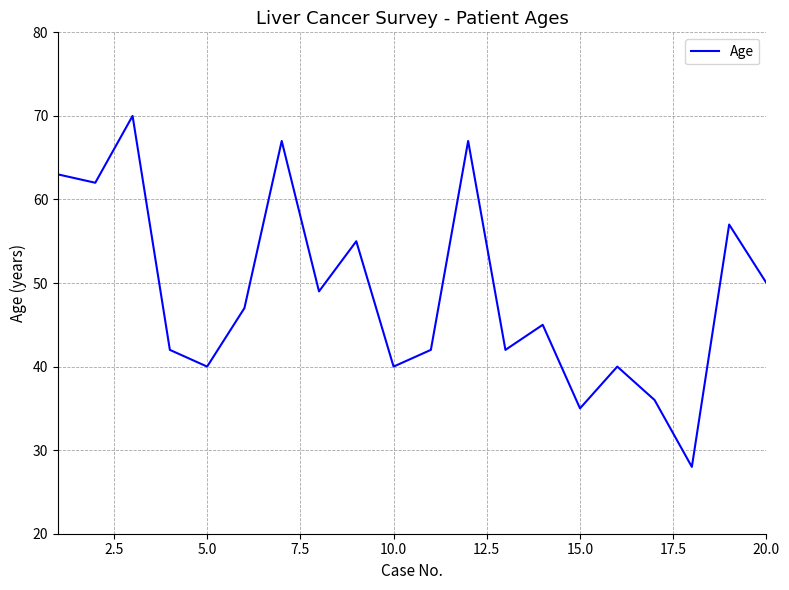

What is the smallest value displayed?

28